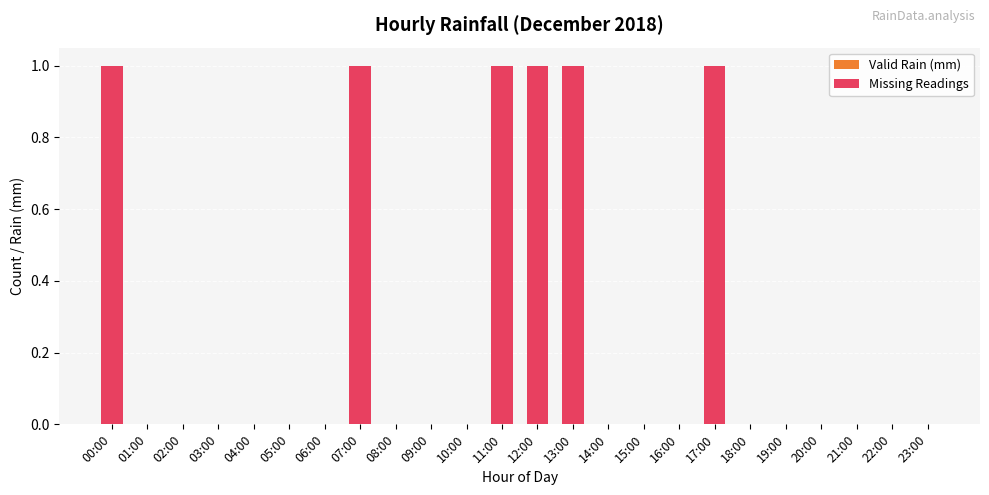

Reading right to left, transcribe all the data shown in this chart.

23:00=0	22:00=0	21:00=0	20:00=0	19:00=0	18:00=0	17:00=1	16:00=0	15:00=0	14:00=0	13:00=1	12:00=1	11:00=1	10:00=0	09:00=0	08:00=0	07:00=1	06:00=0	05:00=0	04:00=0	03:00=0	02:00=0	01:00=0	00:00=1